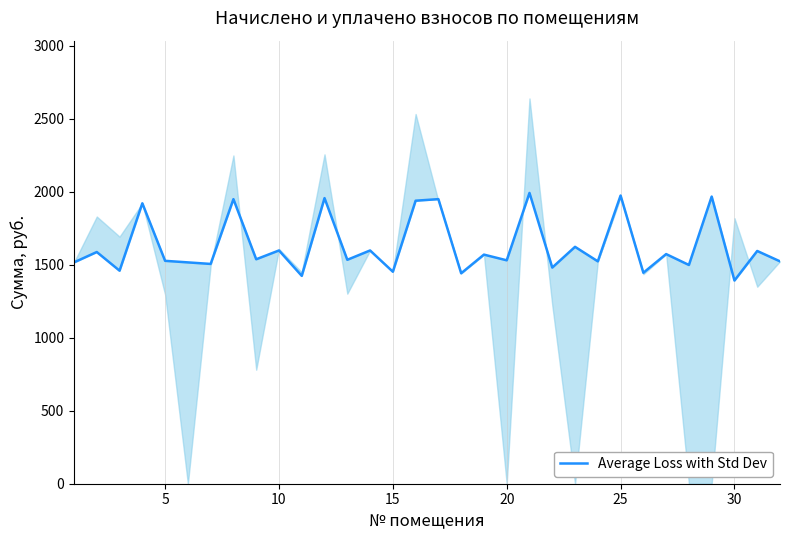

How many distinct data groups are displayed?

1